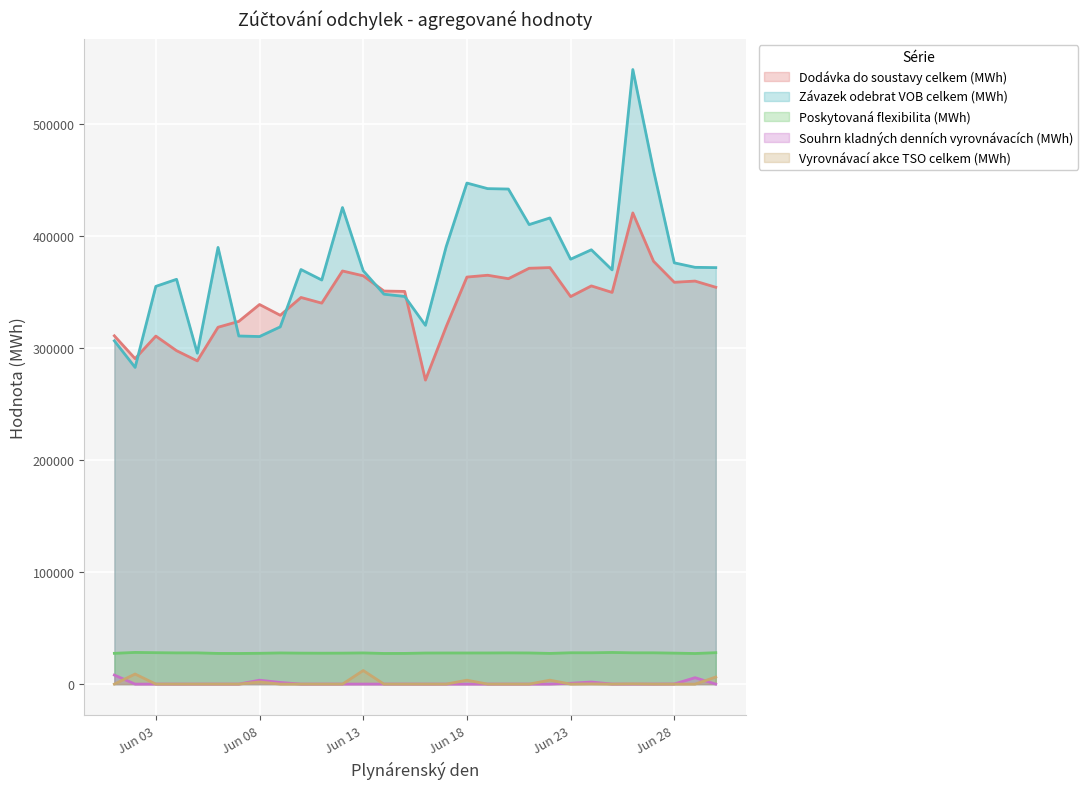

At which label does Dodávka do soustavy celkem (MWh) reach its minimum?

2025-06-16